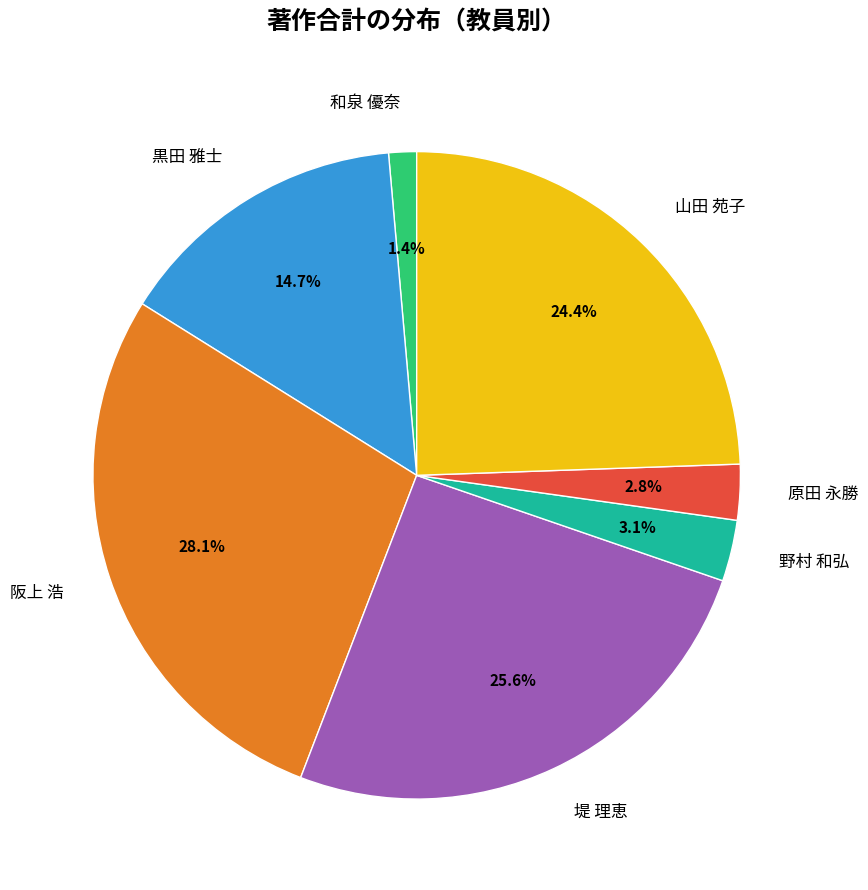

To the nearest percent, what is the average slice percentage?

14%